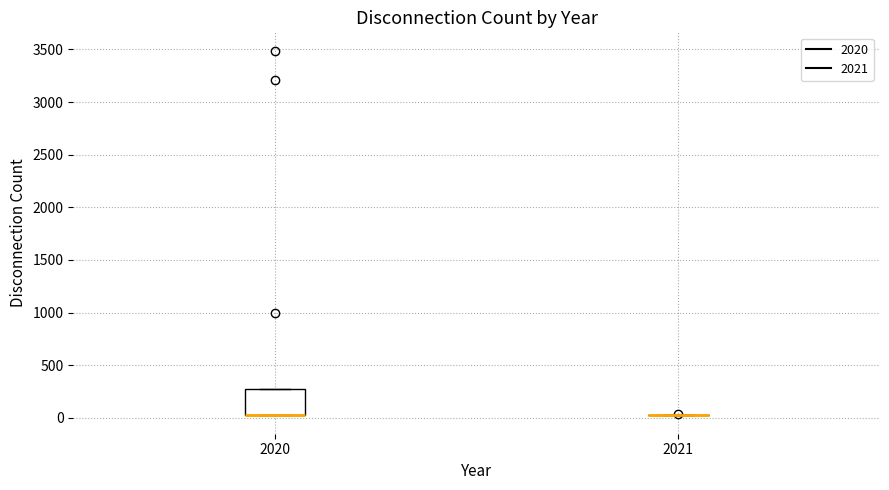

Comparing the boxes themselves (not the whiskers), which one is the tallest?

2020